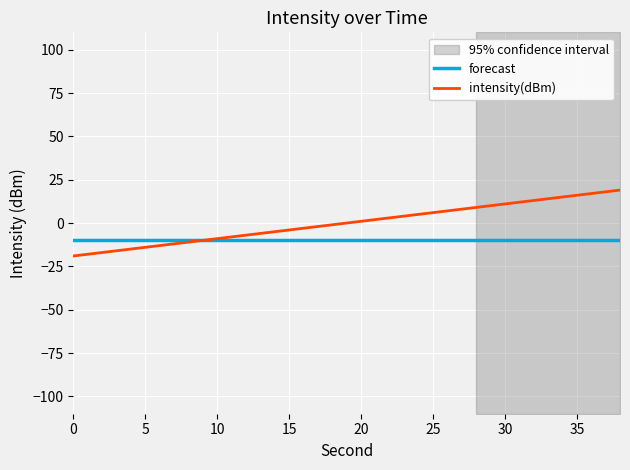

Which series ends up on top after the final intersection of forecast and intensity(dBm)?

intensity(dBm)